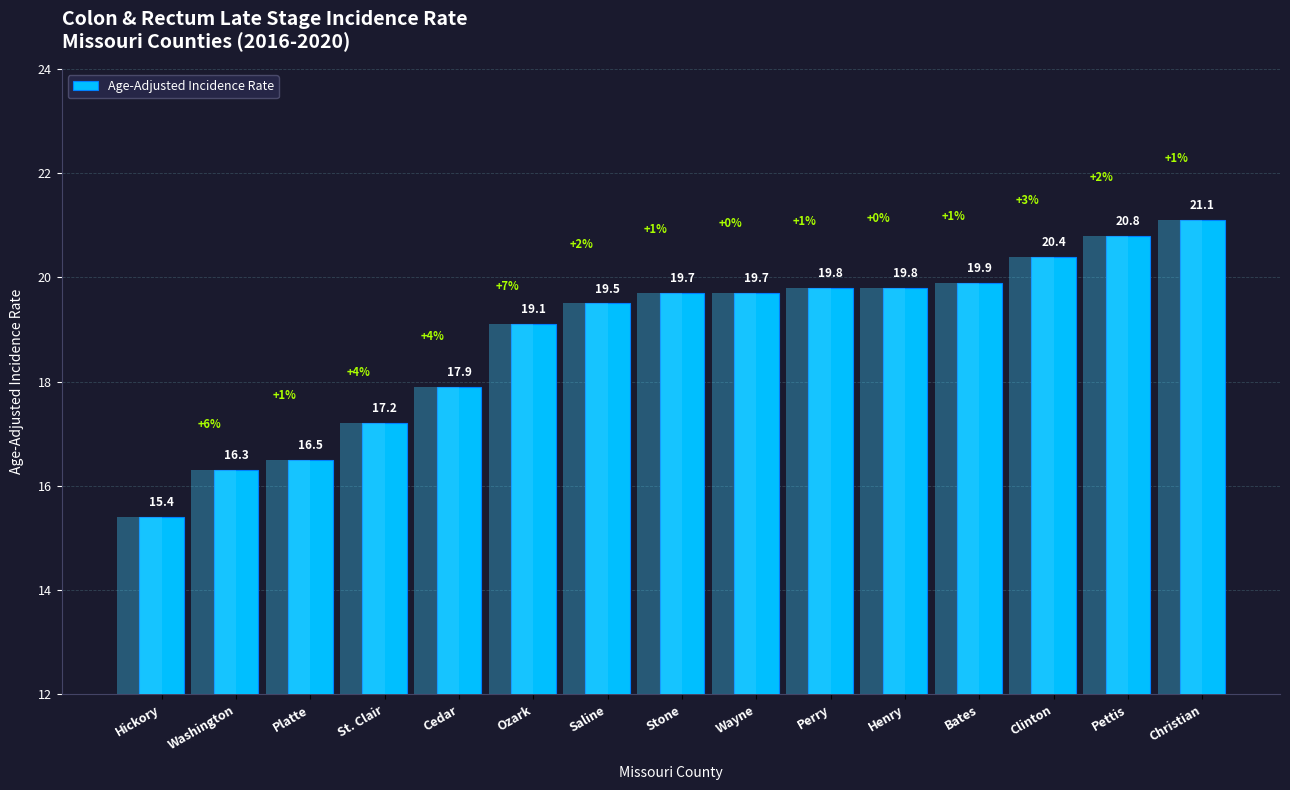

Reading left to right, extract all data points from this chart.

Hickory=15.4	Washington=16.3	Platte=16.5	St. Clair=17.2	Cedar=17.9	Ozark=19.1	Saline=19.5	Stone=19.7	Wayne=19.7	Perry=19.8	Henry=19.8	Bates=19.9	Clinton=20.4	Pettis=20.8	Christian=21.1